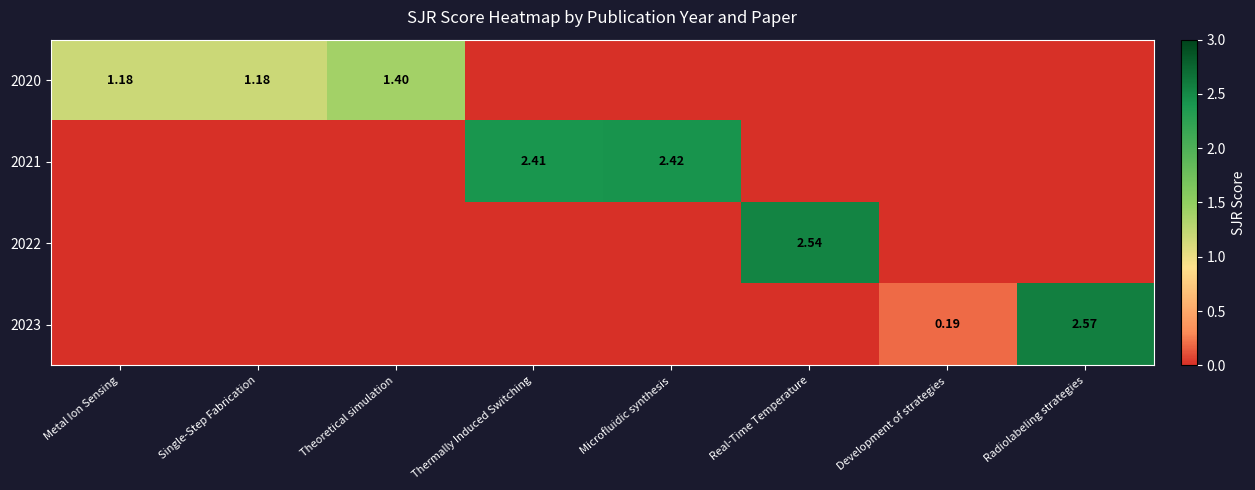

At which label does 2020 reach its peak?

Theoretical simulation